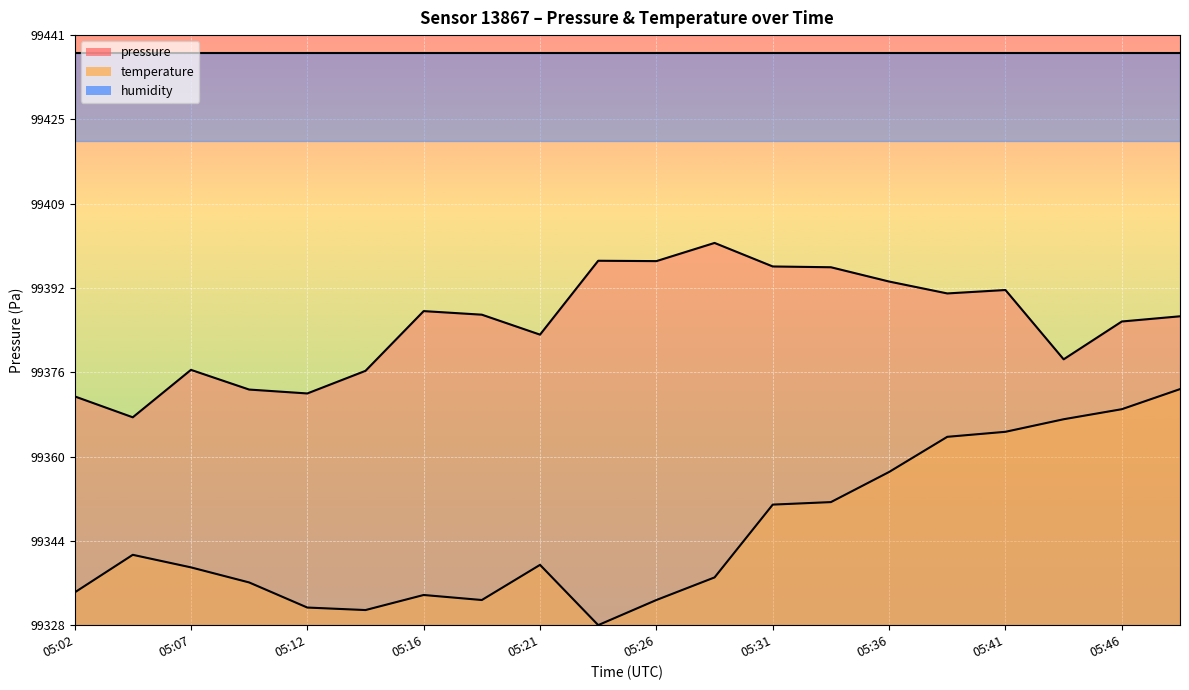

What is the value of the temperature point at the 14th from the left?

99351.7